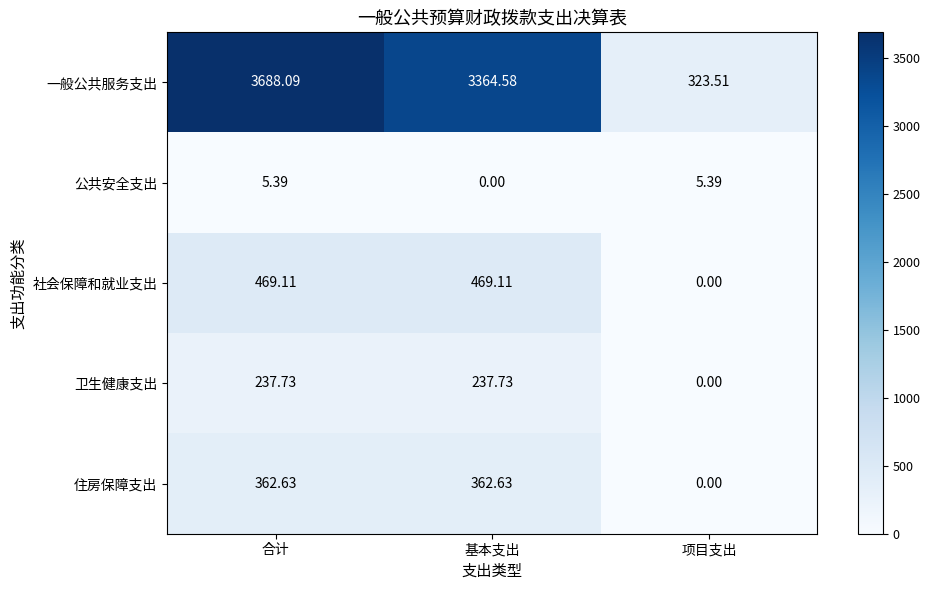

Rank the series by their maximum value, from lowest to highest.

公共安全支出, 卫生健康支出, 住房保障支出, 社会保障和就业支出, 一般公共服务支出